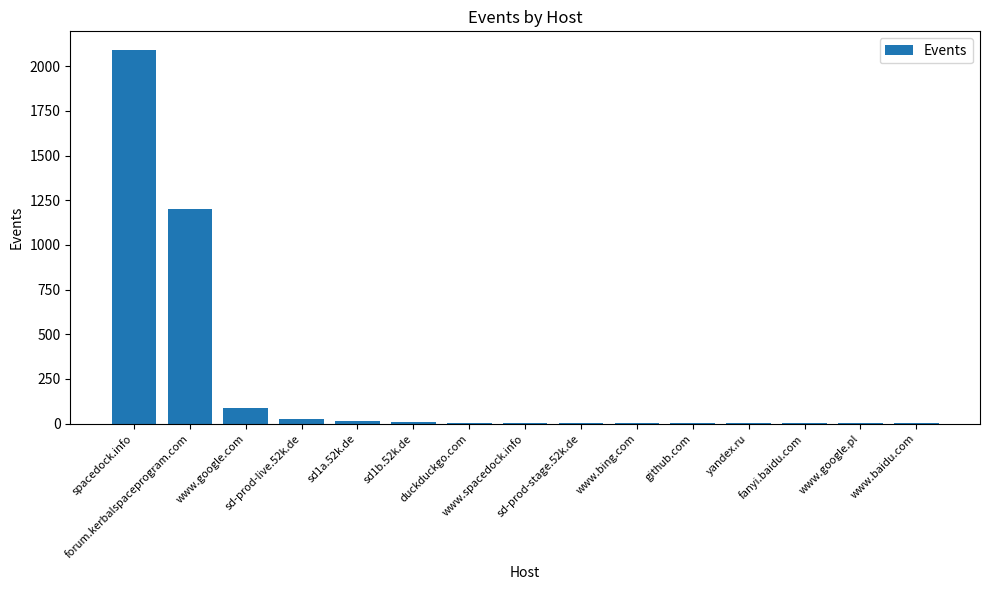

What is the greatest value displayed?

2091